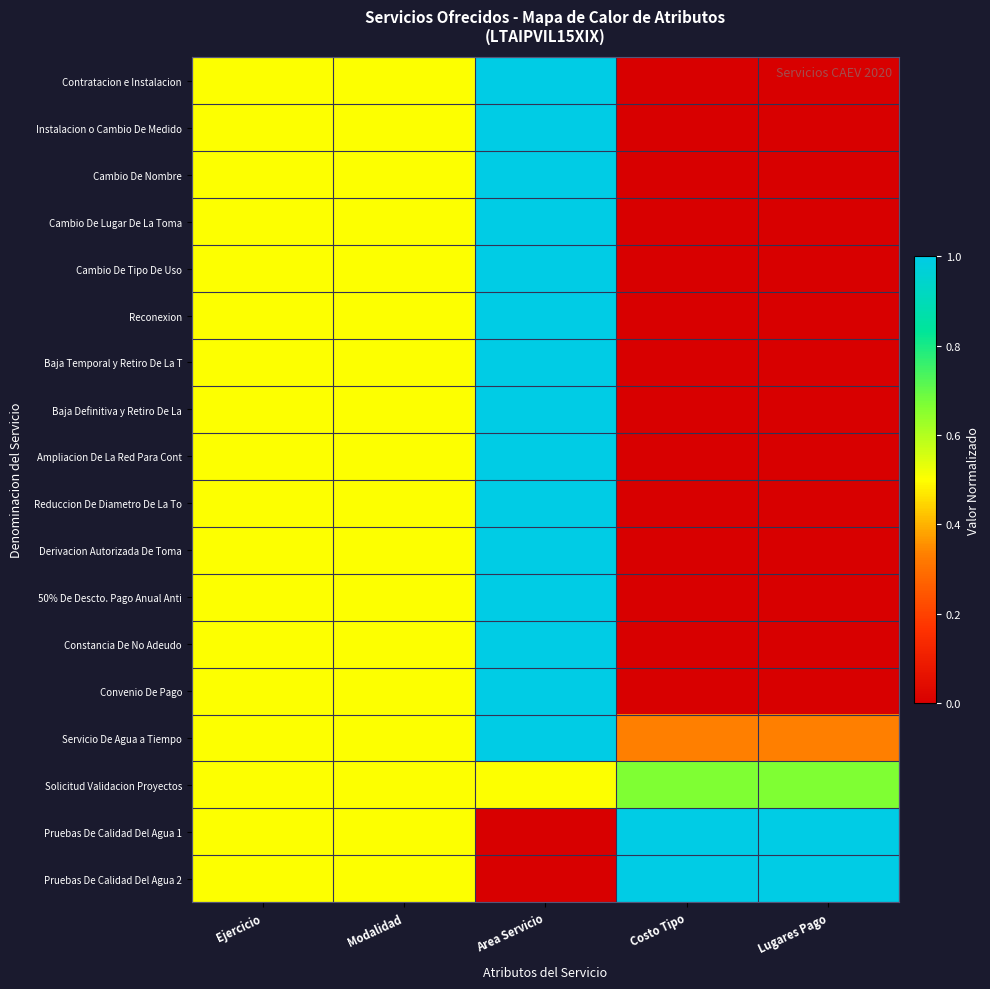

Which label corresponds to the largest value in the chart?

Area Servicio